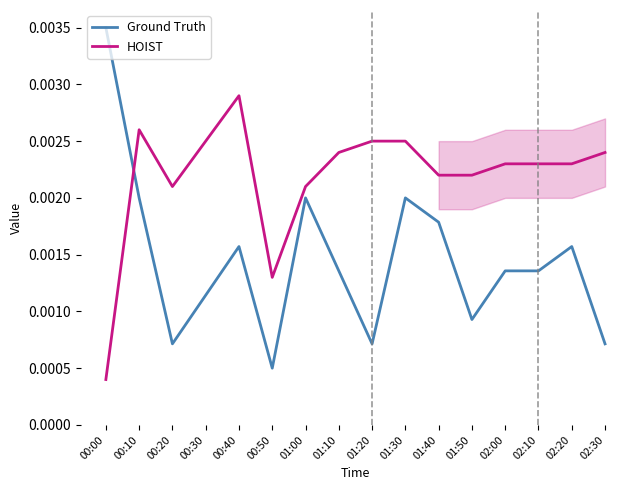

At 02:00, list the series in order from largest to smallest.

HOIST, Ground Truth